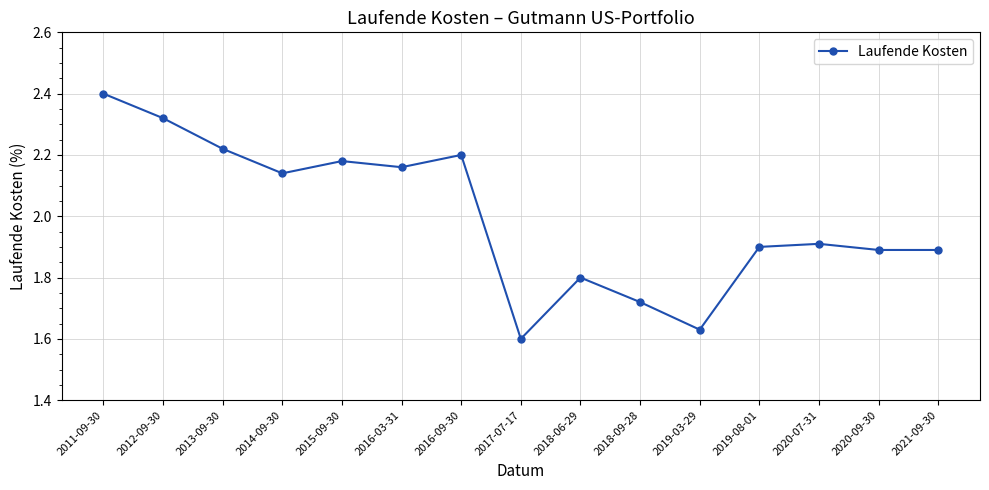

What is the change in value from 2015-09-30 to 2020-07-31?

-0.3